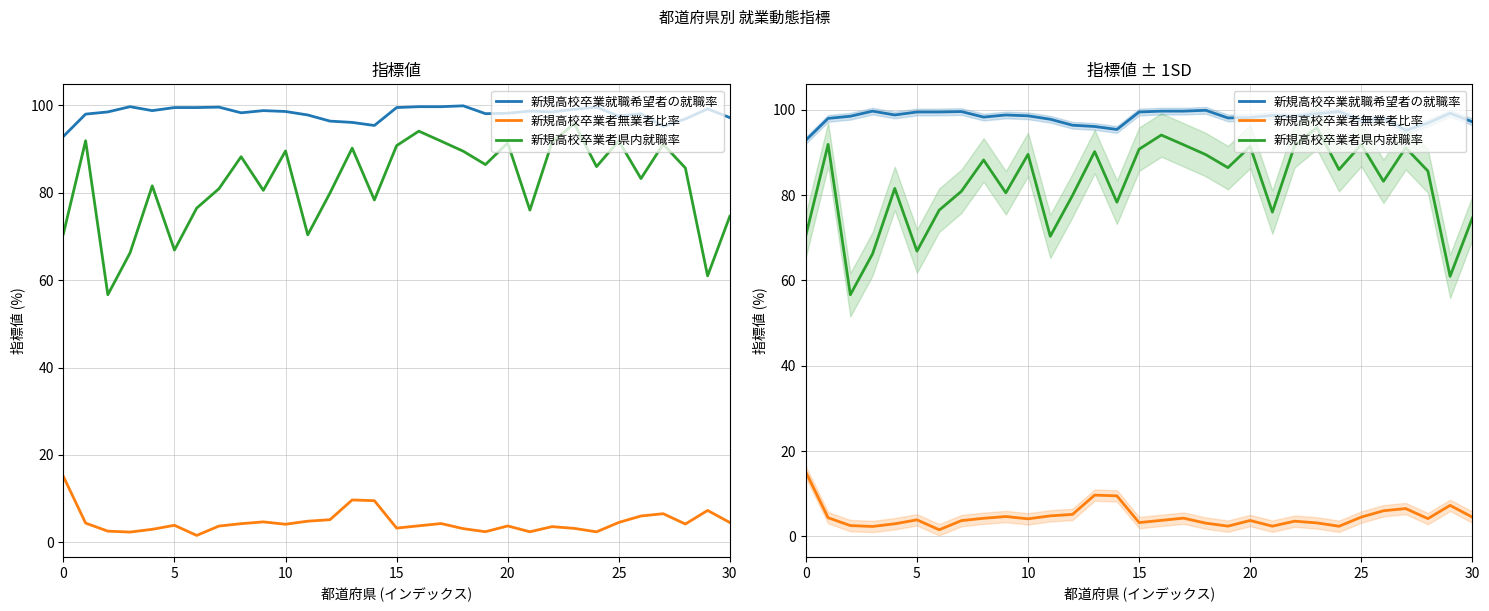

True or false: 新規高校卒業者無業者比率 and 新規高校卒業就職希望者の就職率 cross at least once.

False